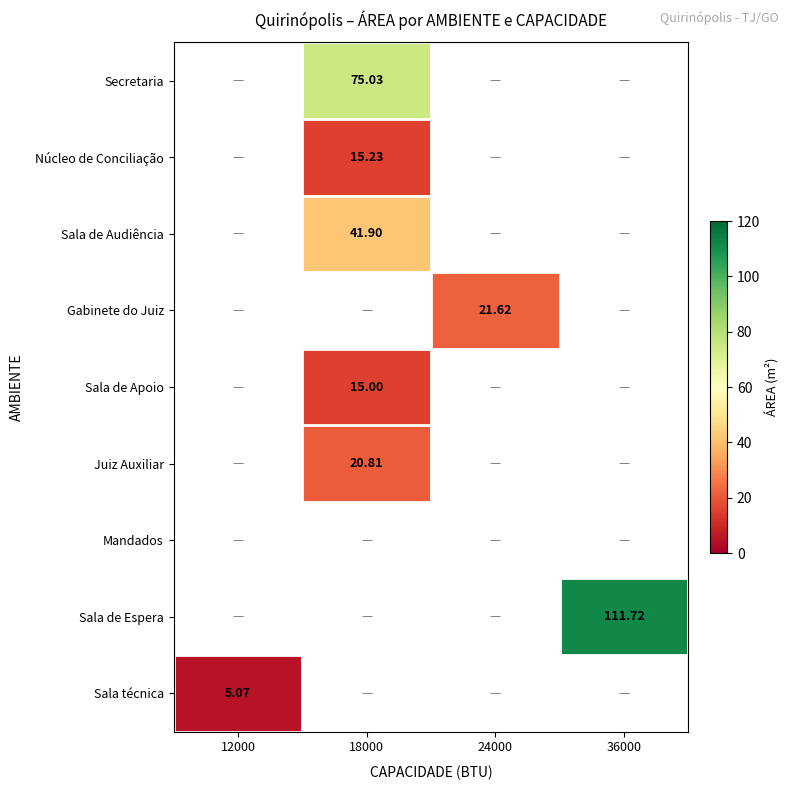

How many positive values does the Sala de Audiência series have?

1